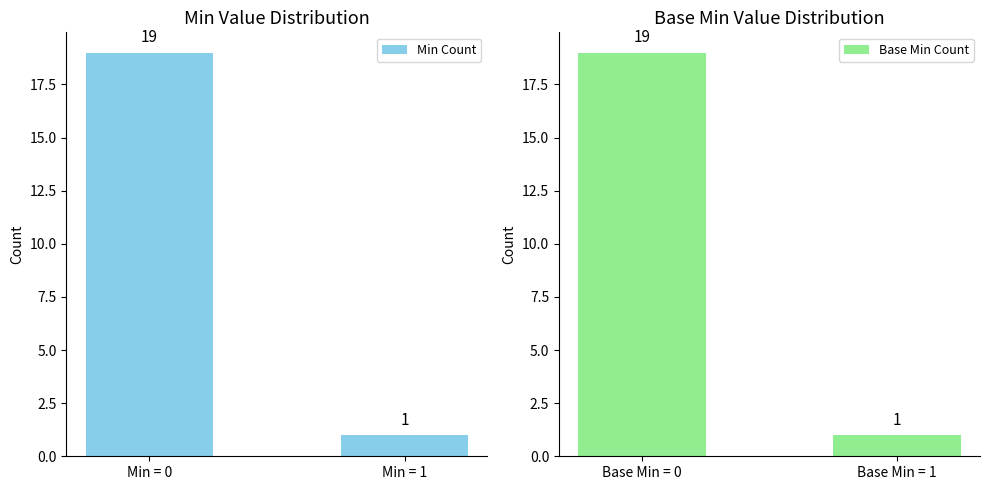

How many bars are there in each group?

2